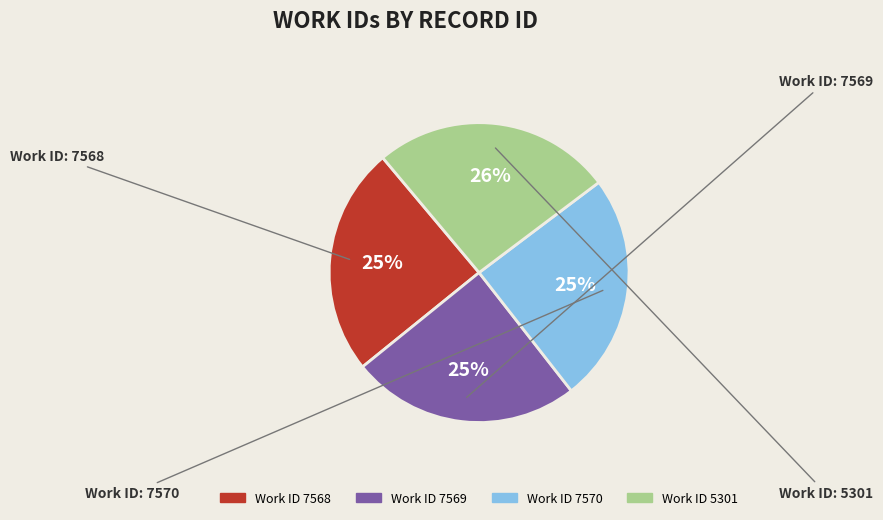

To the nearest percent, what is the average slice percentage?

25%